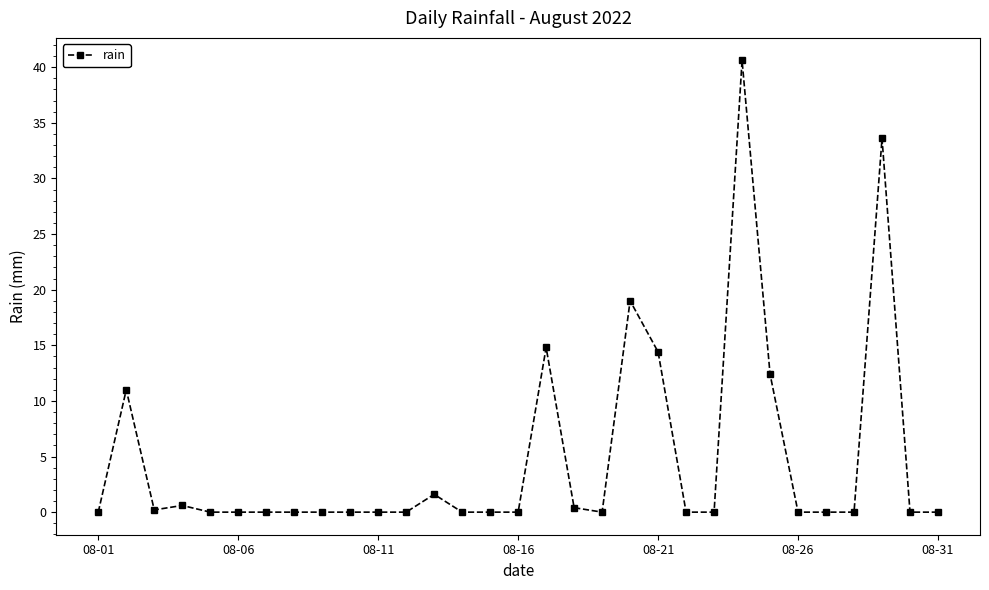

What is the greatest value displayed?

40.6